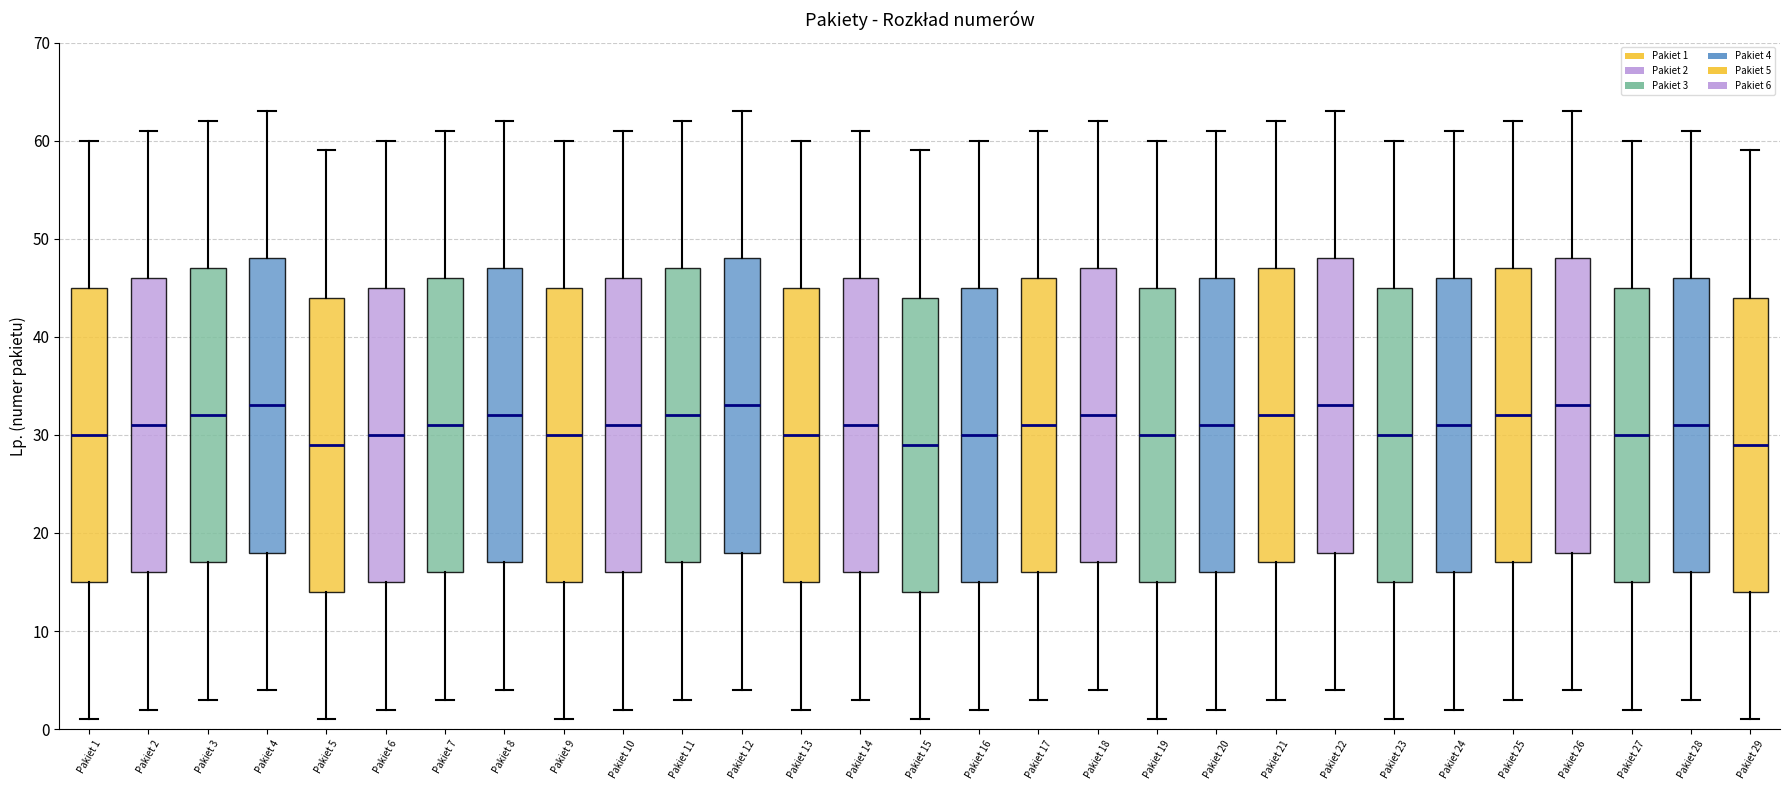

Reading left to right, transcribe this box plot: for each box, give where its median line is, the range the box spans, and where its two whiskers end, as read against the y-axis. The values are not printed on the chart, so give them approximately, as read against the axis.

Pakiet 1: median 30, box 15 to 45, whiskers 1 to 60
Pakiet 2: median 31, box 16 to 46, whiskers 2 to 61
Pakiet 3: median 32, box 17 to 47, whiskers 3 to 62
Pakiet 4: median 33, box 18 to 48, whiskers 4 to 63
Pakiet 5: median 29, box 14 to 44, whiskers 1 to 59
Pakiet 6: median 30, box 15 to 45, whiskers 2 to 60
Pakiet 7: median 31, box 16 to 46, whiskers 3 to 61
Pakiet 8: median 32, box 17 to 47, whiskers 4 to 62
Pakiet 9: median 30, box 15 to 45, whiskers 1 to 60
Pakiet 10: median 31, box 16 to 46, whiskers 2 to 61
Pakiet 11: median 32, box 17 to 47, whiskers 3 to 62
Pakiet 12: median 33, box 18 to 48, whiskers 4 to 63
Pakiet 13: median 30, box 15 to 45, whiskers 2 to 60
Pakiet 14: median 31, box 16 to 46, whiskers 3 to 61
Pakiet 15: median 29, box 14 to 44, whiskers 1 to 59
Pakiet 16: median 30, box 15 to 45, whiskers 2 to 60
Pakiet 17: median 31, box 16 to 46, whiskers 3 to 61
Pakiet 18: median 32, box 17 to 47, whiskers 4 to 62
Pakiet 19: median 30, box 15 to 45, whiskers 1 to 60
Pakiet 20: median 31, box 16 to 46, whiskers 2 to 61
Pakiet 21: median 32, box 17 to 47, whiskers 3 to 62
Pakiet 22: median 33, box 18 to 48, whiskers 4 to 63
Pakiet 23: median 30, box 15 to 45, whiskers 1 to 60
Pakiet 24: median 31, box 16 to 46, whiskers 2 to 61
Pakiet 25: median 32, box 17 to 47, whiskers 3 to 62
Pakiet 26: median 33, box 18 to 48, whiskers 4 to 63
Pakiet 27: median 30, box 15 to 45, whiskers 2 to 60
Pakiet 28: median 31, box 16 to 46, whiskers 3 to 61
Pakiet 29: median 29, box 14 to 44, whiskers 1 to 59